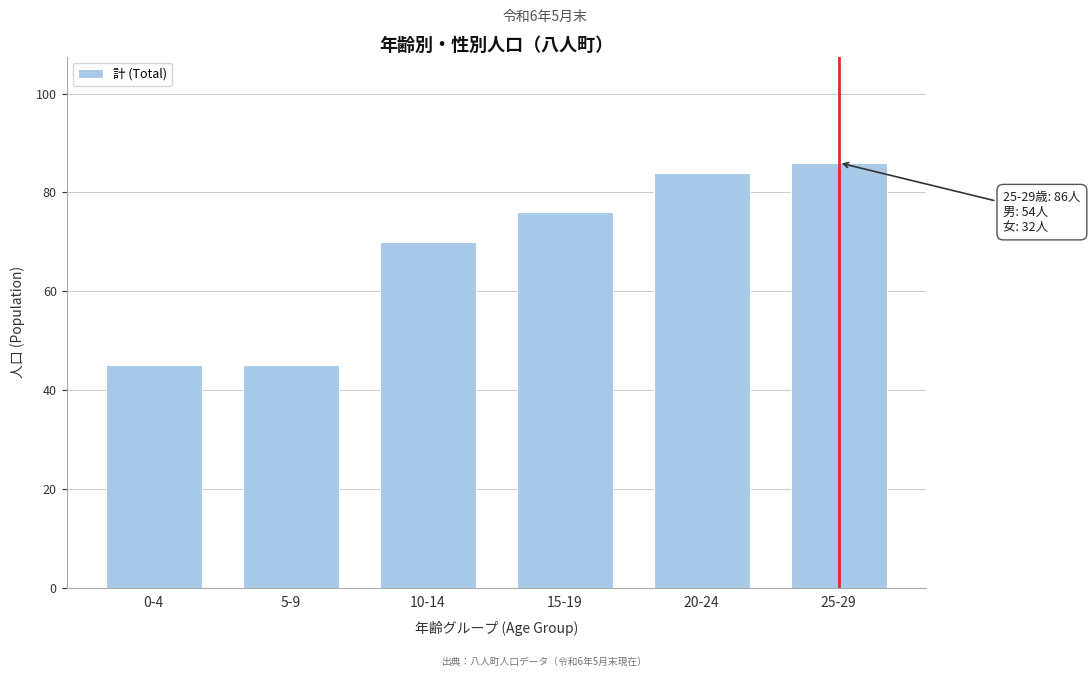

Reading left to right, extract all data points from this chart.

0-4=45	5-9=45	10-14=70	15-19=76	20-24=84	25-29=86